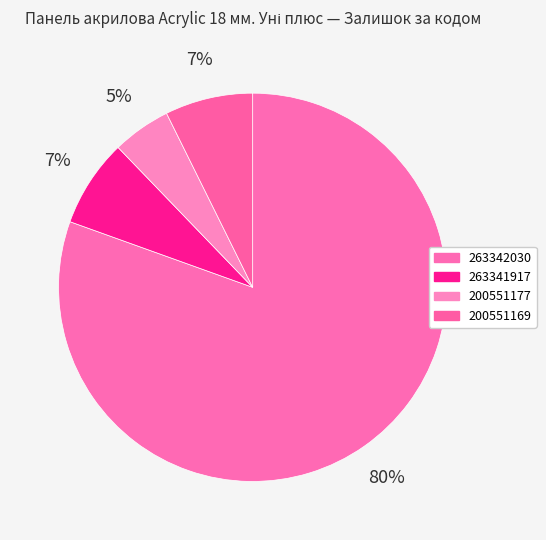

Which category has the biggest portion of the pie?

263342030